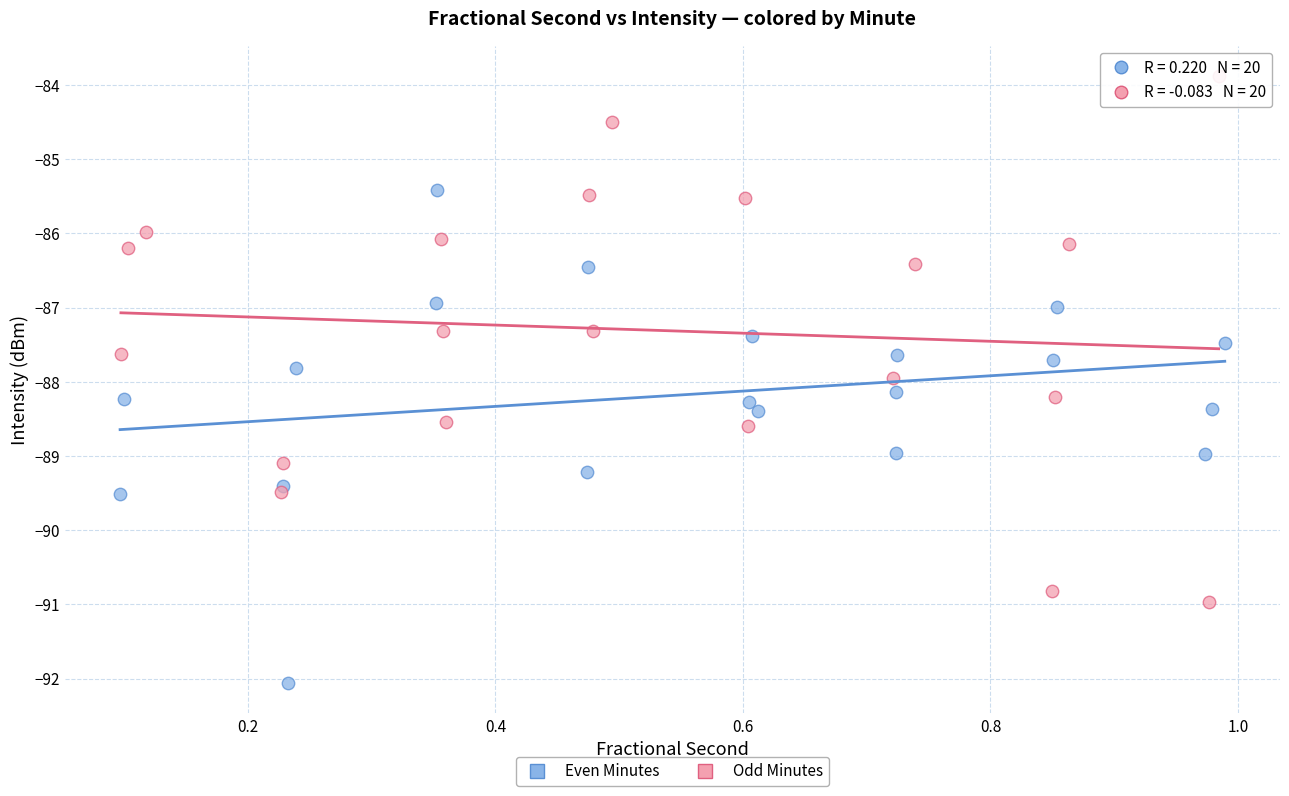

Which series reaches the maximum Y coordinate?

Odd Minutes